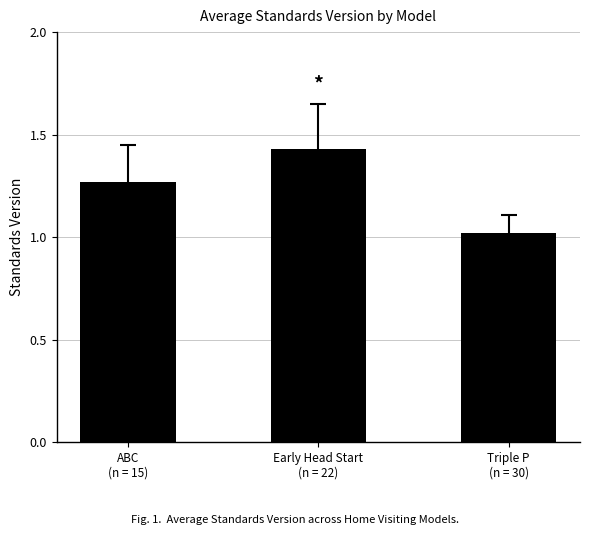

List the labels in order of value, largest first.

Early Head Start
(n = 22), ABC
(n = 15), Triple P
(n = 30)